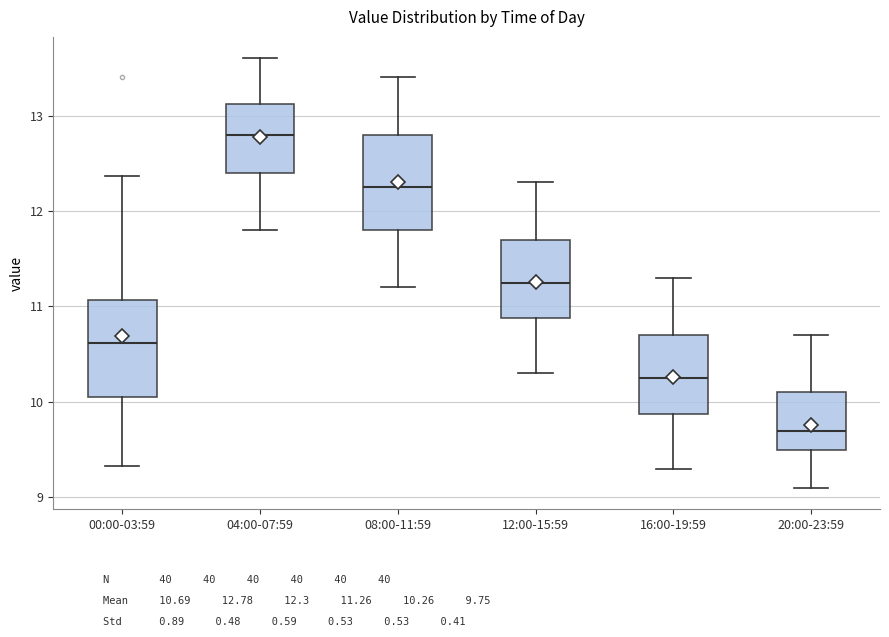

Which box's median line is the lowest?

20:00-23:59